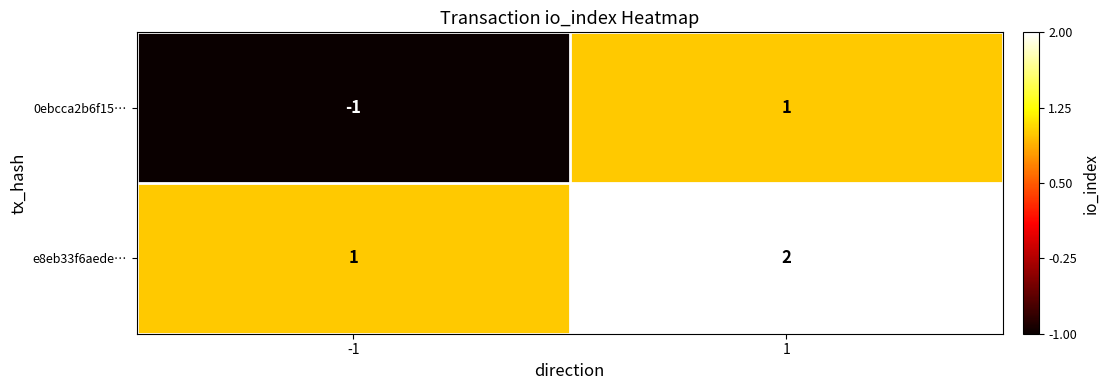

List the series in order of their overall mean, highest first.

e8eb33f6aede…, 0ebcca2b6f15…